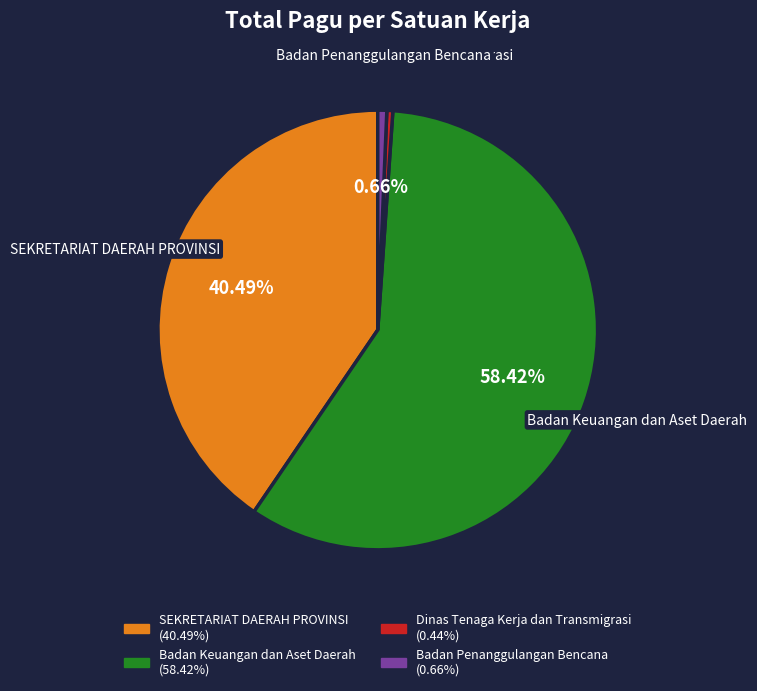

Which has a higher value, Badan Keuangan dan Aset Daerah or Badan Penanggulangan Bencana?

Badan Keuangan dan Aset Daerah